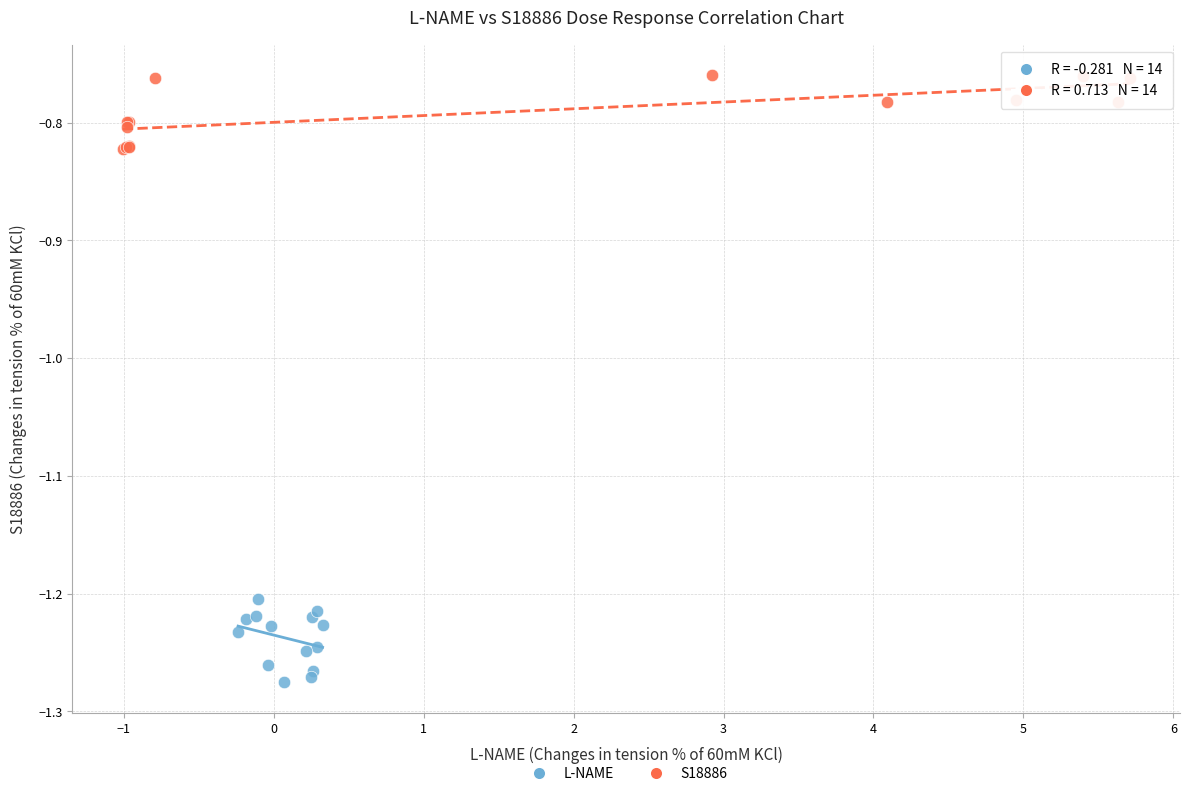

Which series reaches the maximum Y coordinate?

S18886